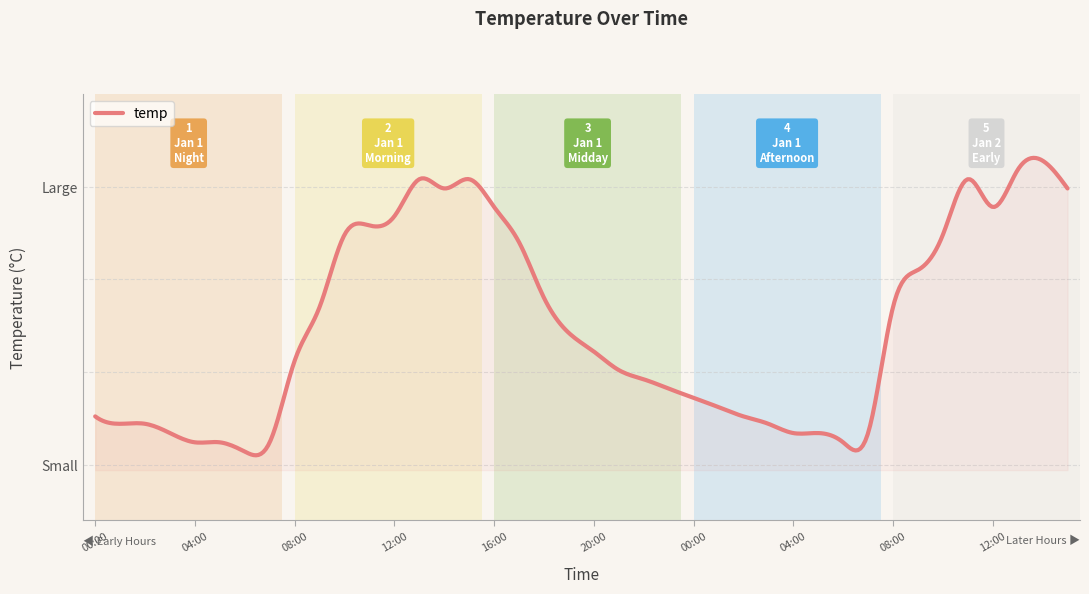

Does the chart display data point markers on the line(s)?

No